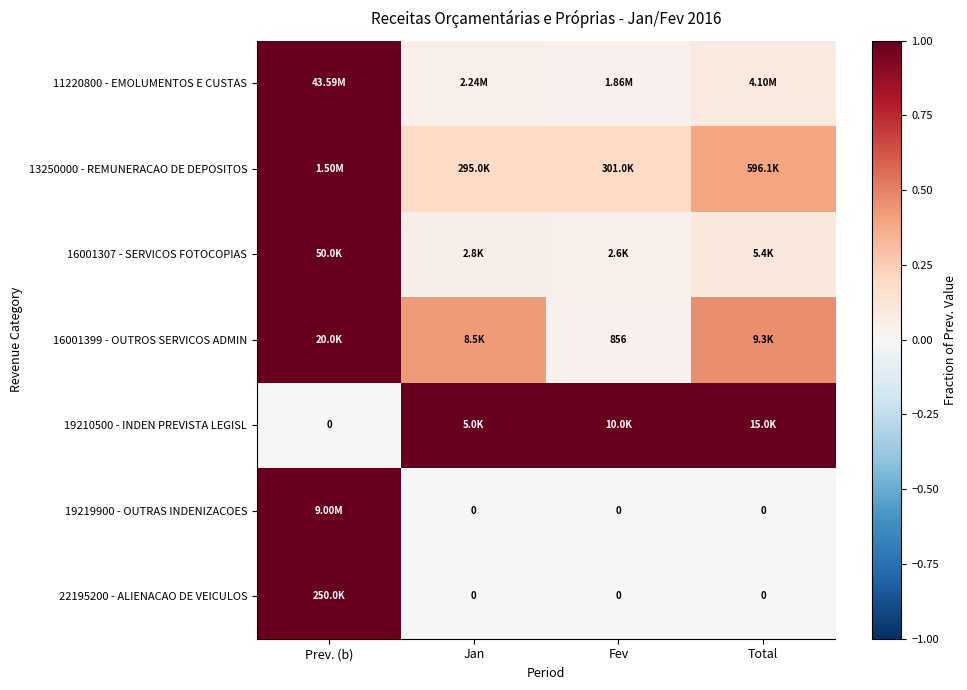

Is it true that 16001399 - OUTROS SERVICOS ADMIN equals 0.1 at Jan?

False